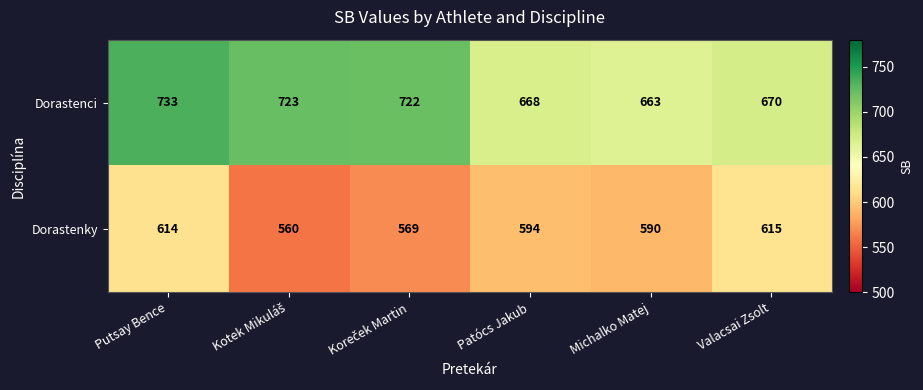

List the series in order of their peak value, lowest first.

Dorastenky, Dorastenci